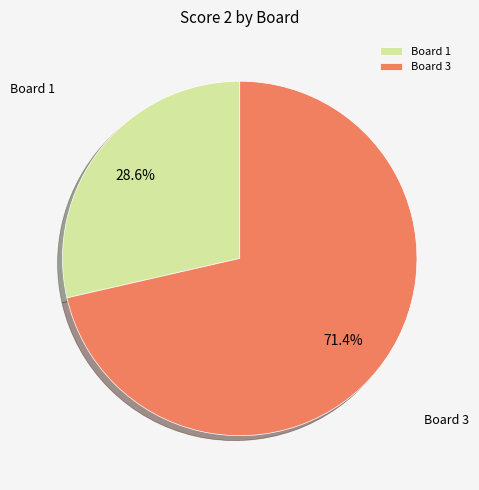

How many segments does this pie chart have?

2